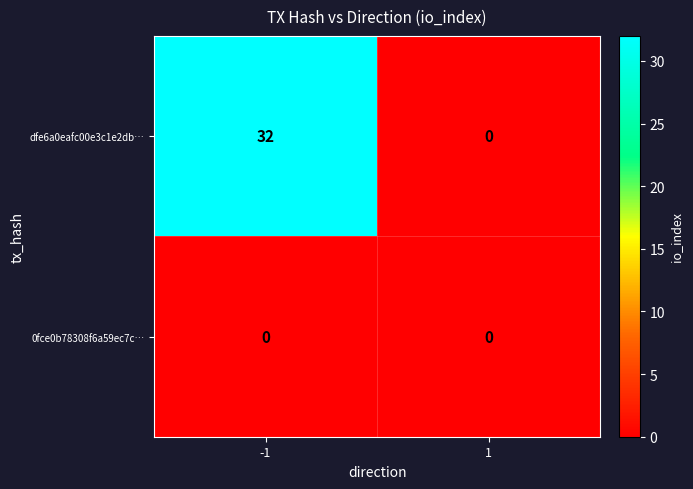

What is the difference between the dfe6a0eafc00e3c1e2db… values at 1 and -1?

32